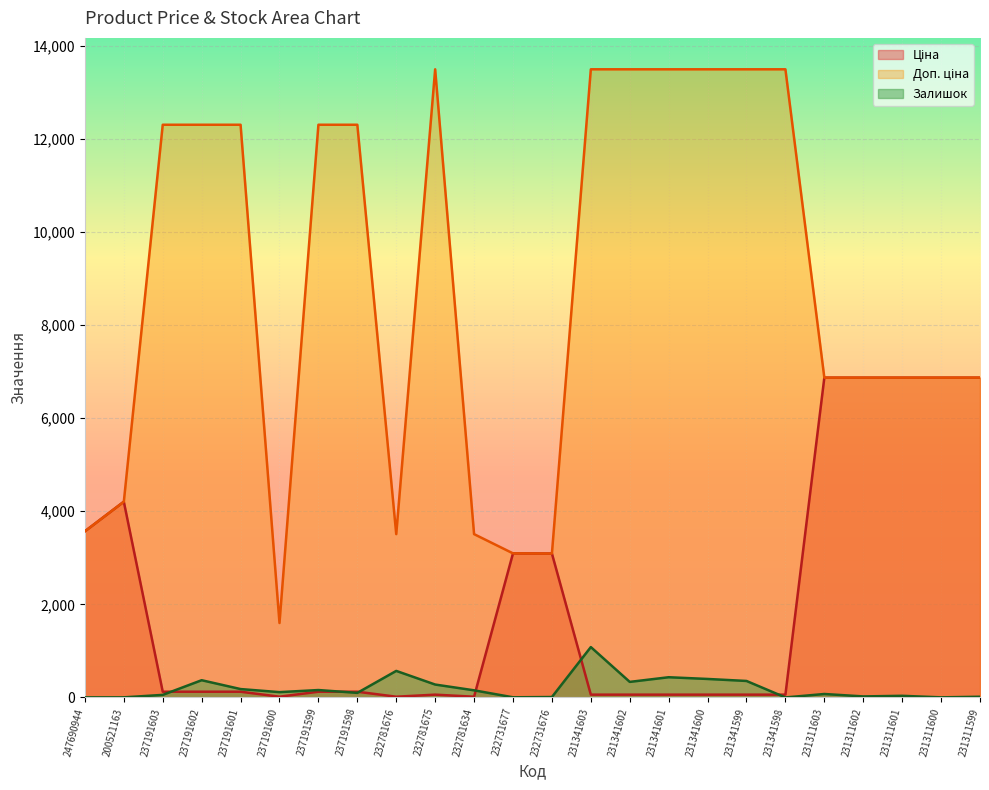

How many lines are shown in the chart?

3